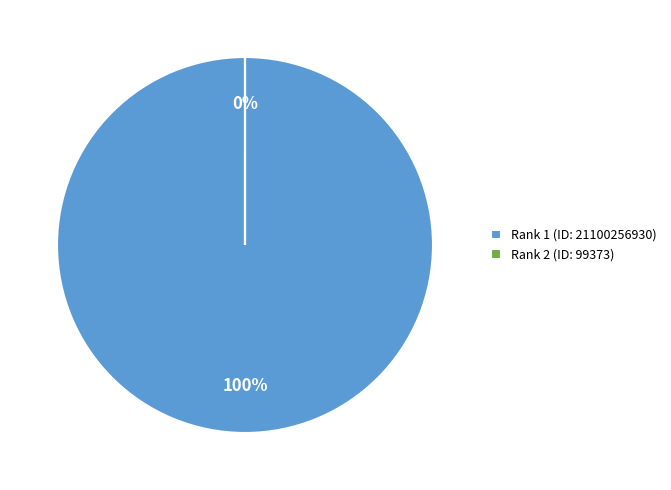

To the nearest percent, what is the average slice percentage?

50%